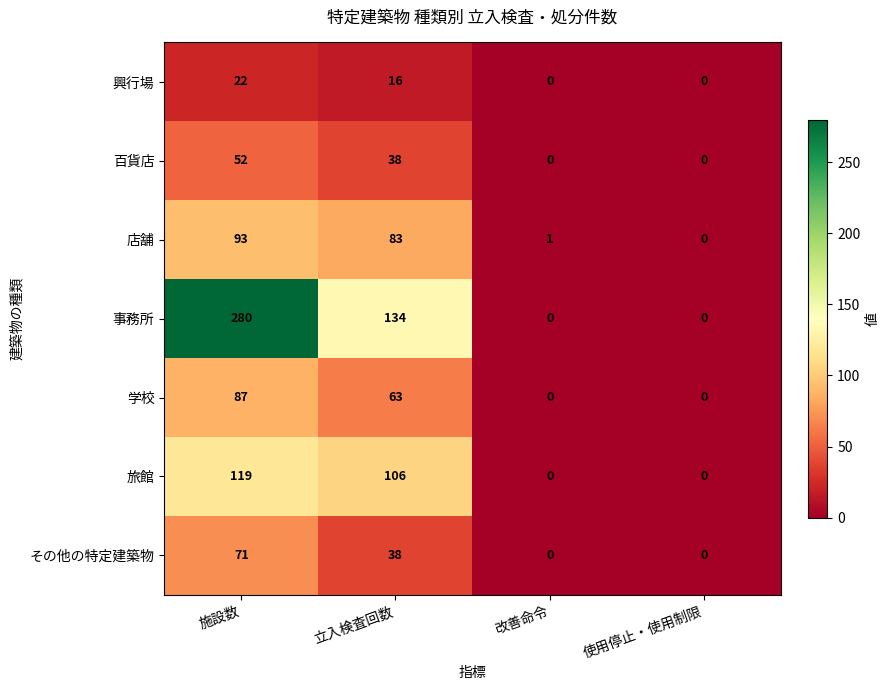

Reading left to right, list all the values displayed in this chart.

興行場: 22	16	0	0
百貨店: 52	38	0	0
店舗: 93	83	1	0
事務所: 280	134	0	0
学校: 87	63	0	0
旅館: 119	106	0	0
その他の特定建築物: 71	38	0	0